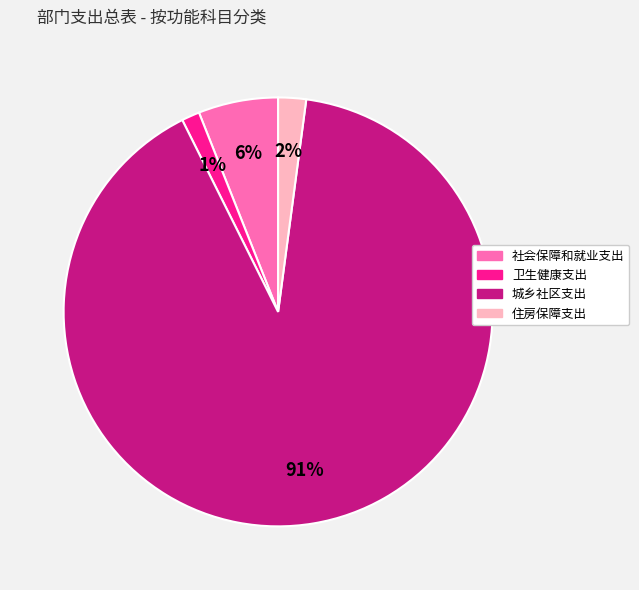

Between 城乡社区支出 and 社会保障和就业支出, which is larger?

城乡社区支出